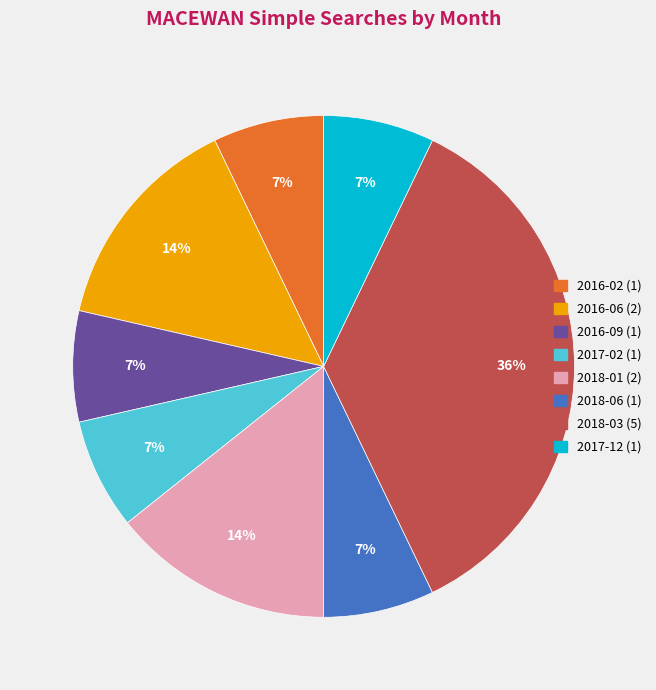

Combined, do 2018-03 and 2016-09 account for over 50%?

No